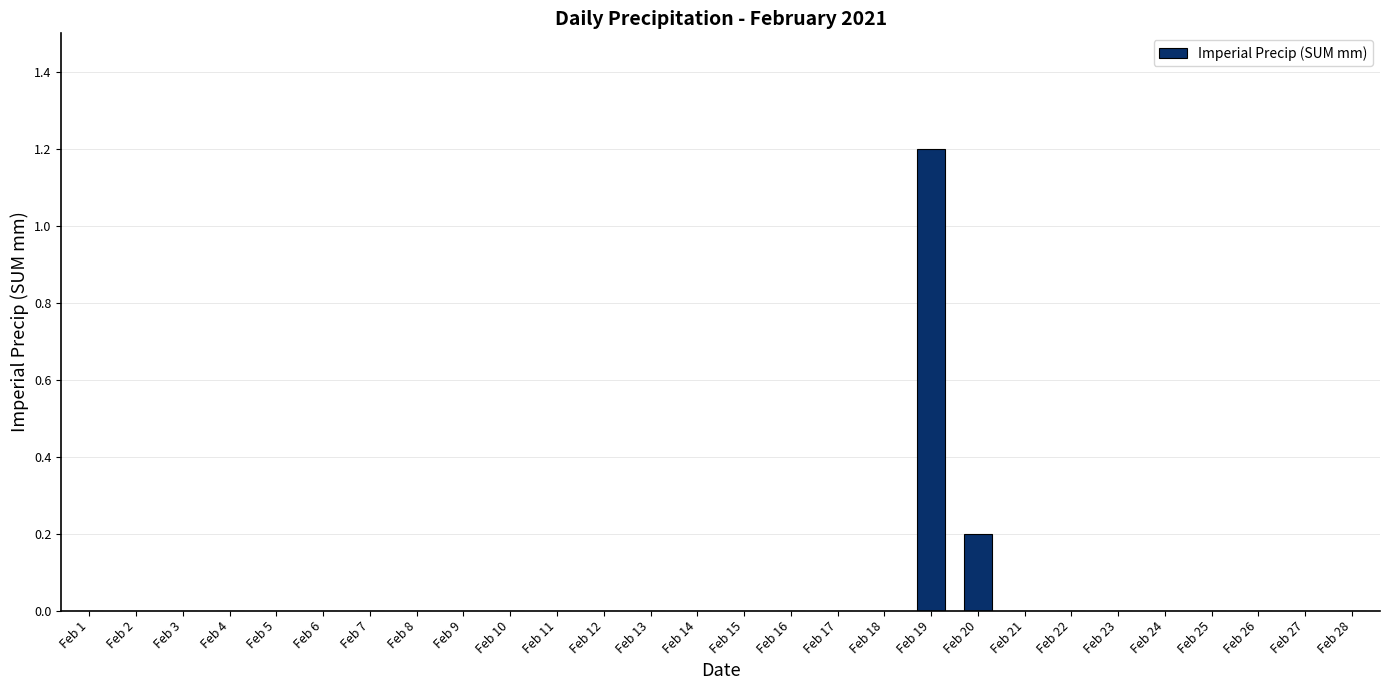

Is it true that the value at Feb 25 is -0.4?

False